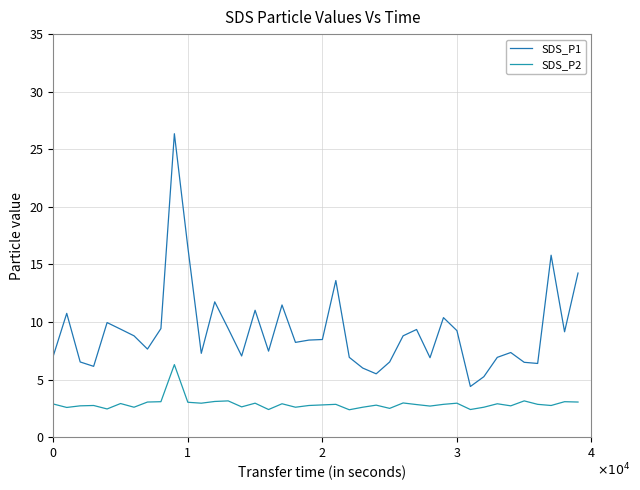

How many lines are shown in the chart?

2